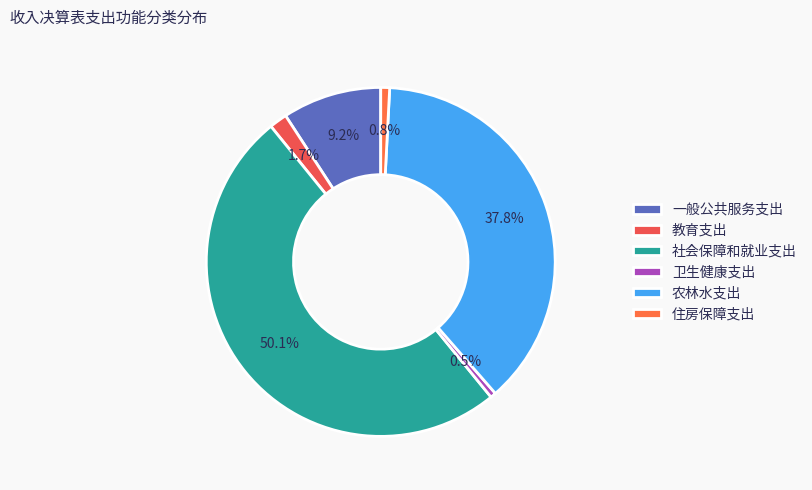

How many segments does this pie chart have?

6